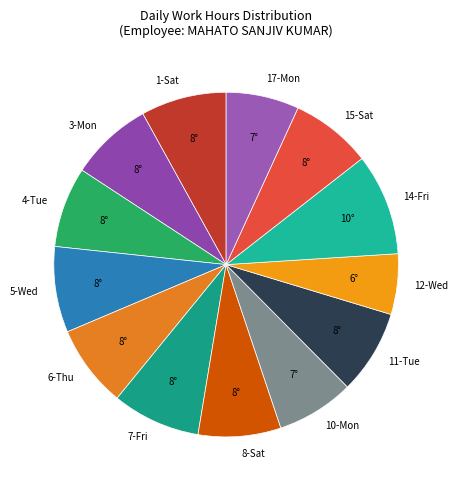

Does any single category account for the majority?

No